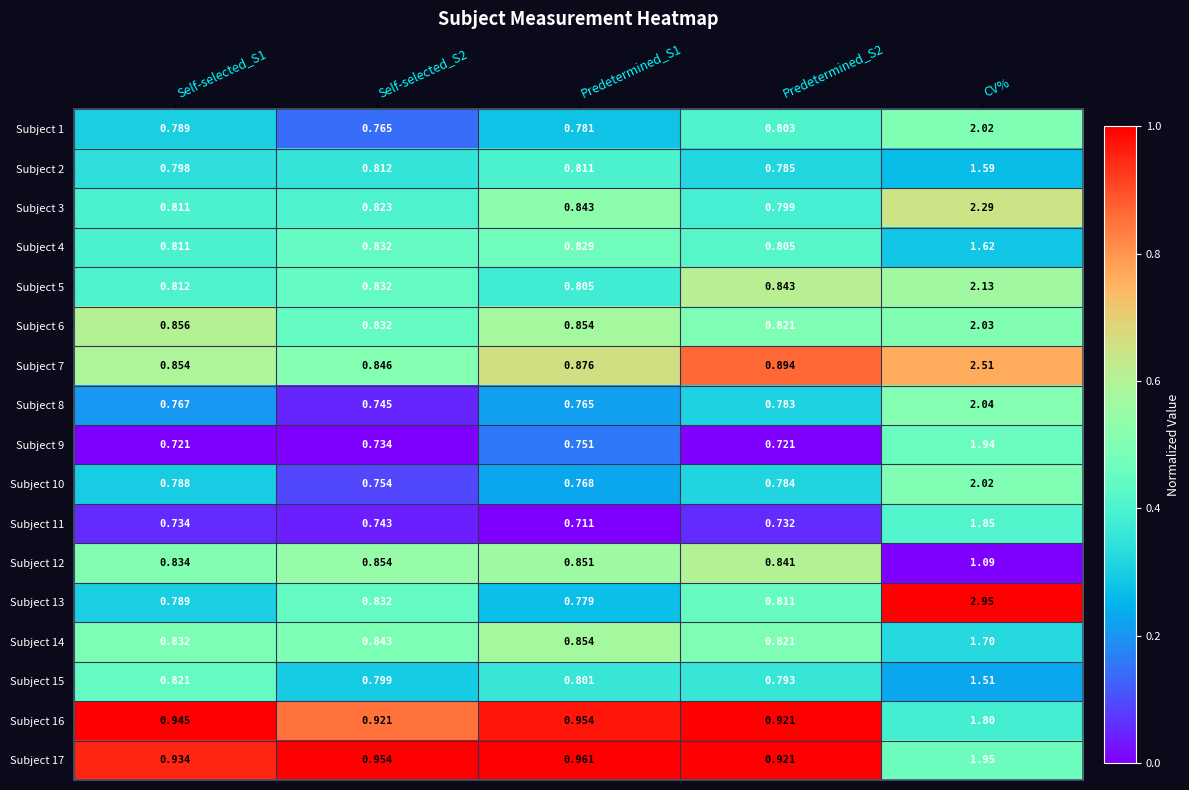

At which category is the sum across all series the highest?

CV%